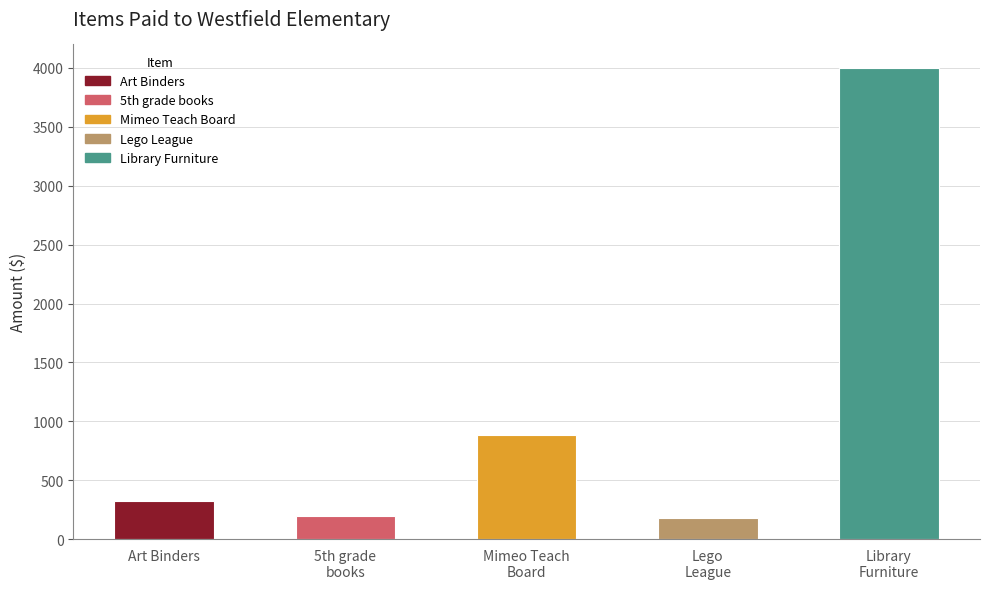

What is the change in value from 5th grade
books to Library
Furniture?

+3800.0